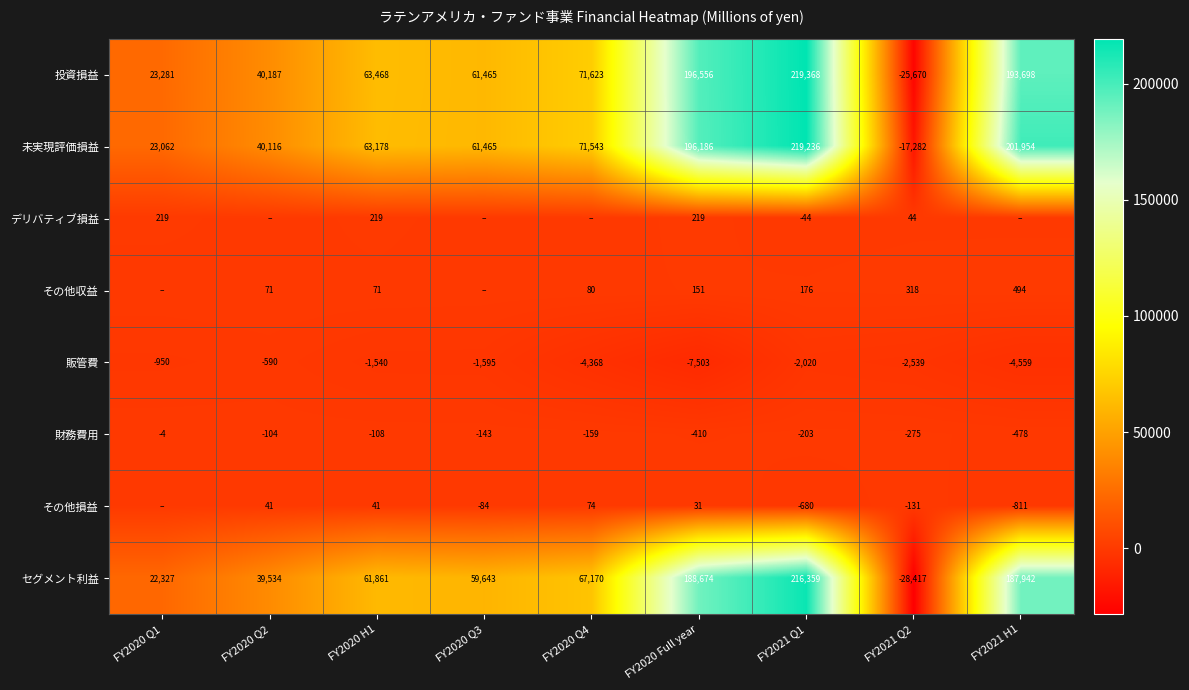

What is the difference between the maximum and second lowest values in the 投資損益 series?

196087